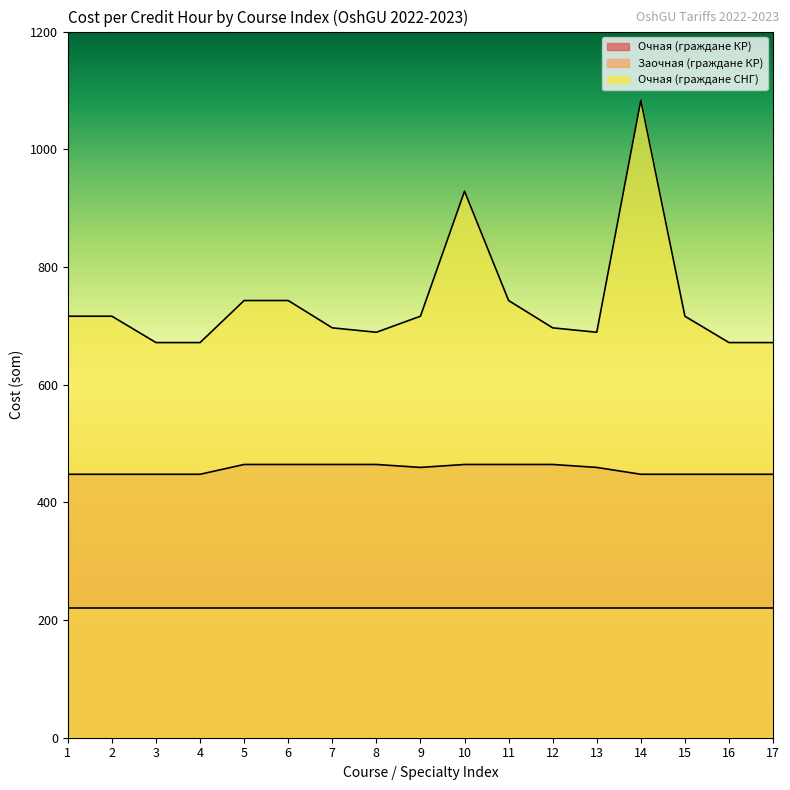

True or false: Очная (граждане СНГ) and Очная (граждане КР) intersect in this chart.

False